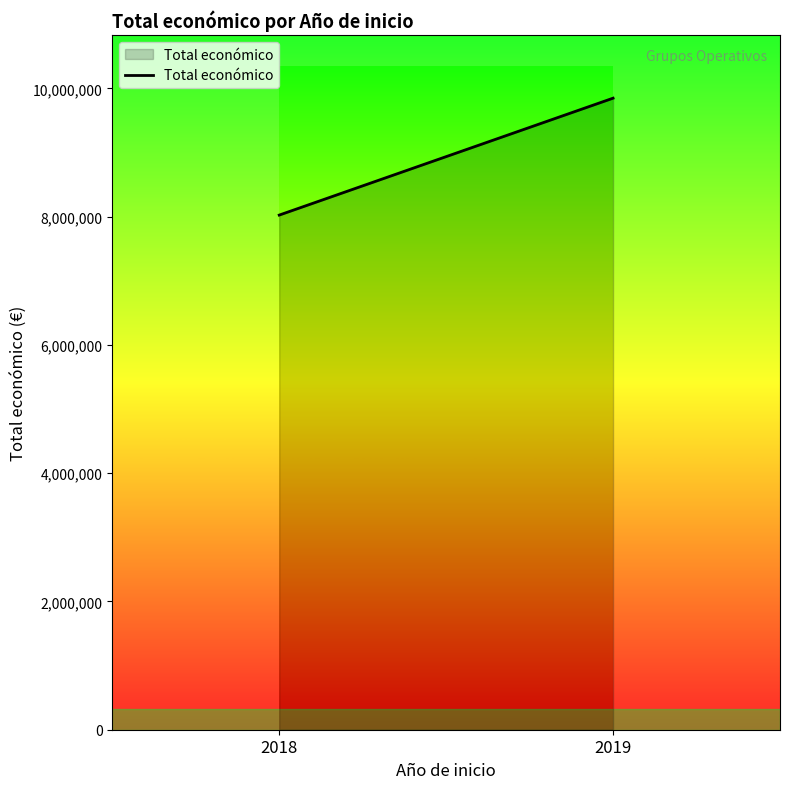

Reading left to right, what are all the values shown in this chart?

2018=8024913	2019=9847932